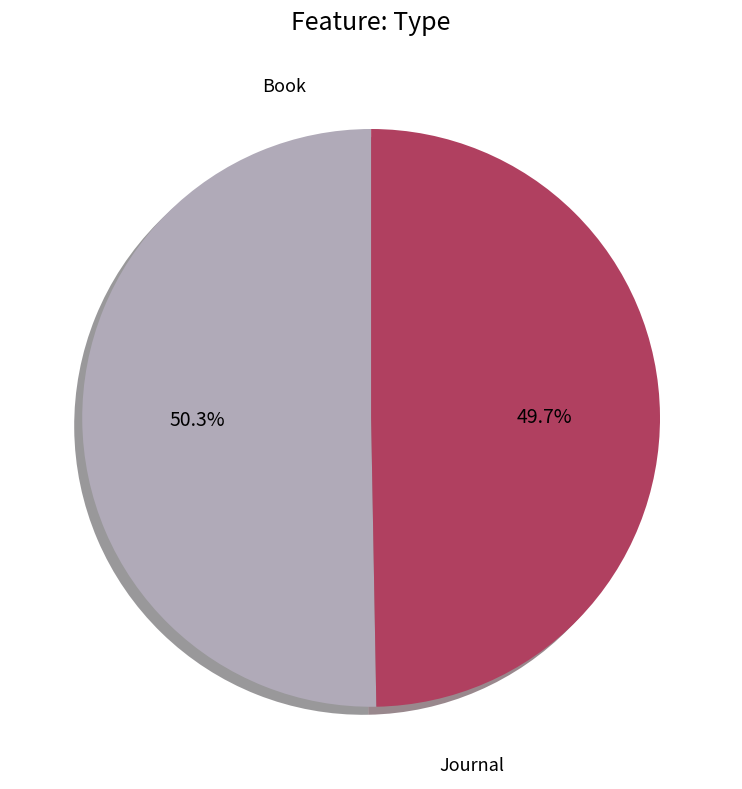

Is the sum of Book and Journal greater than half?

Yes